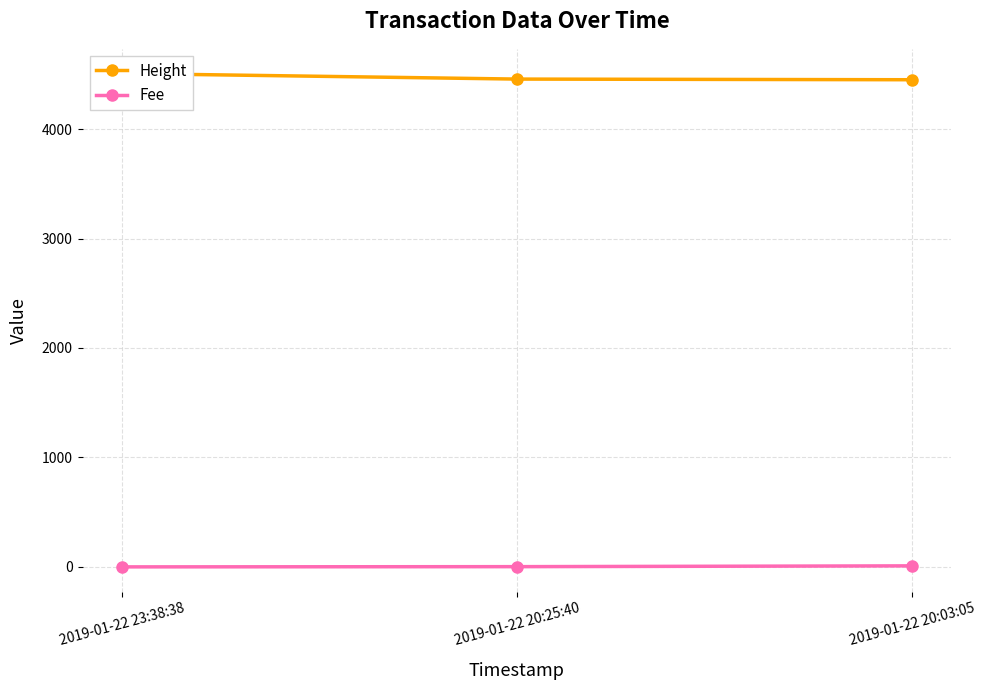

Between 2019-01-22 20:25:40 and 2019-01-22 20:03:05, which series saw the biggest shift?

Fee